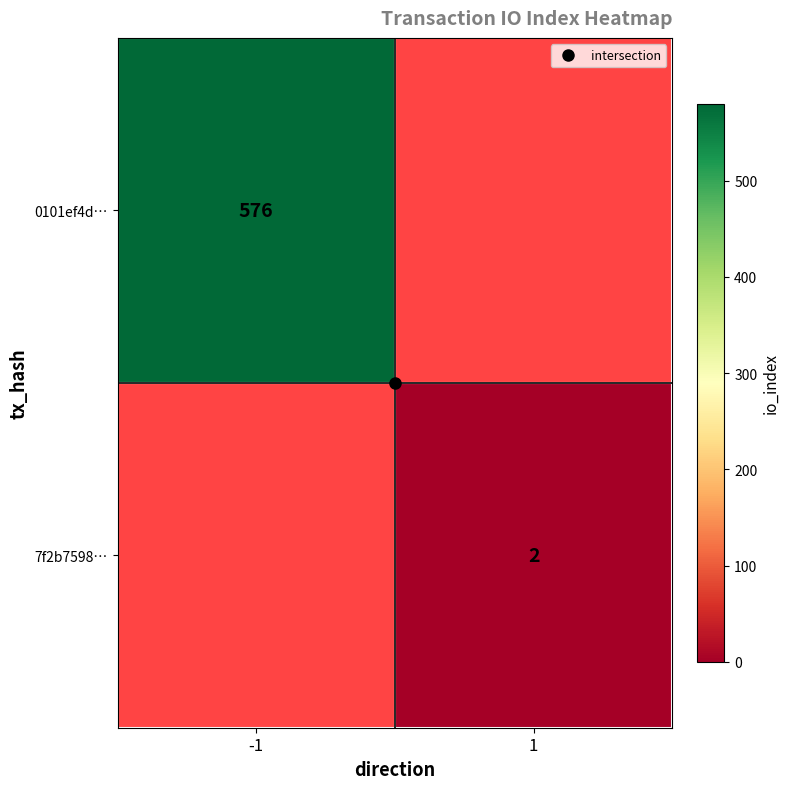

How many positive values does the 0101ef4d… series have?

1